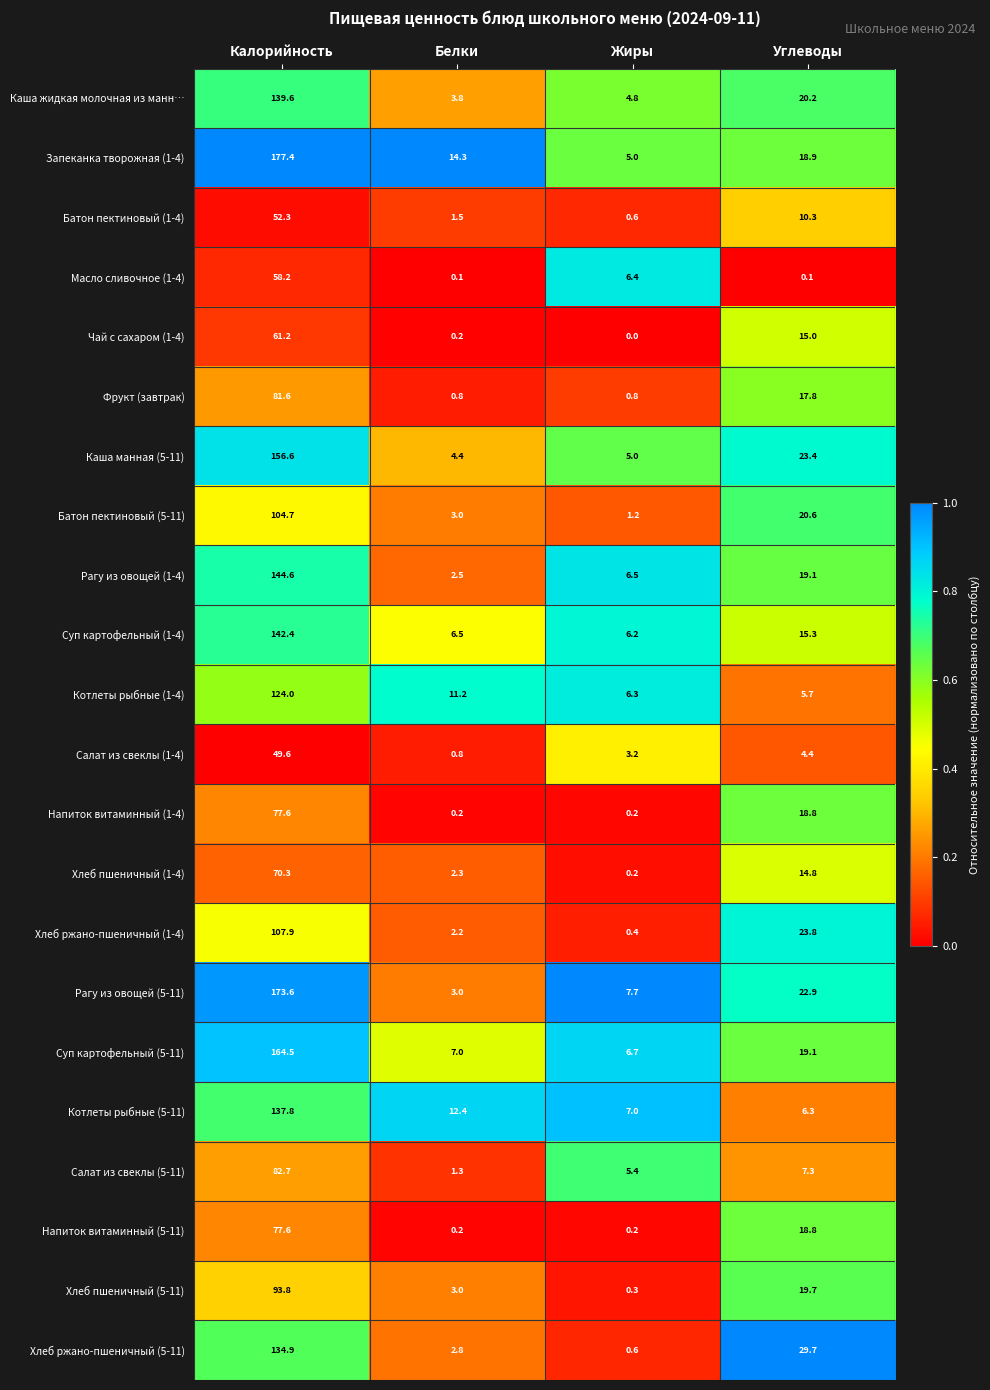

What is the sum of the Суп картофельный (5-11) values at Белки and Углеводы?

26.1